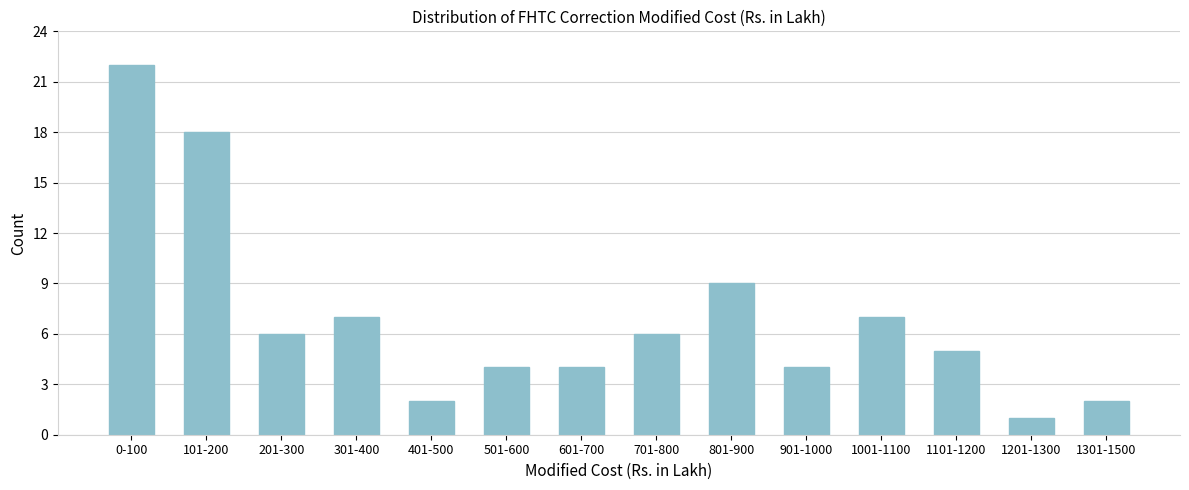

Reading right to left, what are all the values shown in this chart?

1301-1500=2	1201-1300=1	1101-1200=5	1001-1100=7	901-1000=4	801-900=9	701-800=6	601-700=4	501-600=4	401-500=2	301-400=7	201-300=6	101-200=18	0-100=22